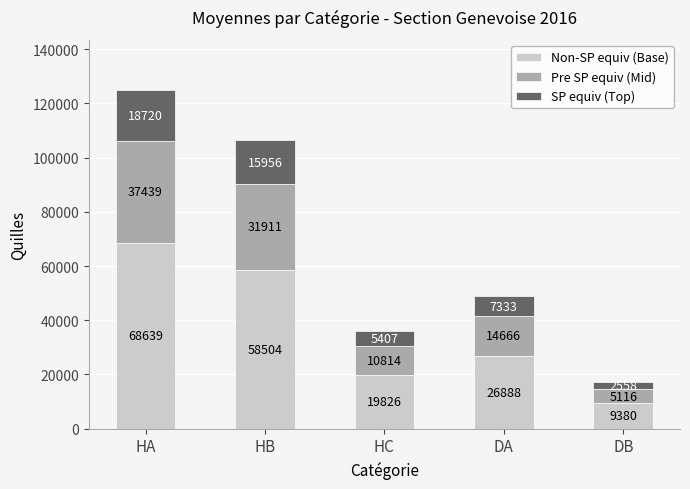

At which label does Non-SP equiv (Base) first exceed 26887?

HA